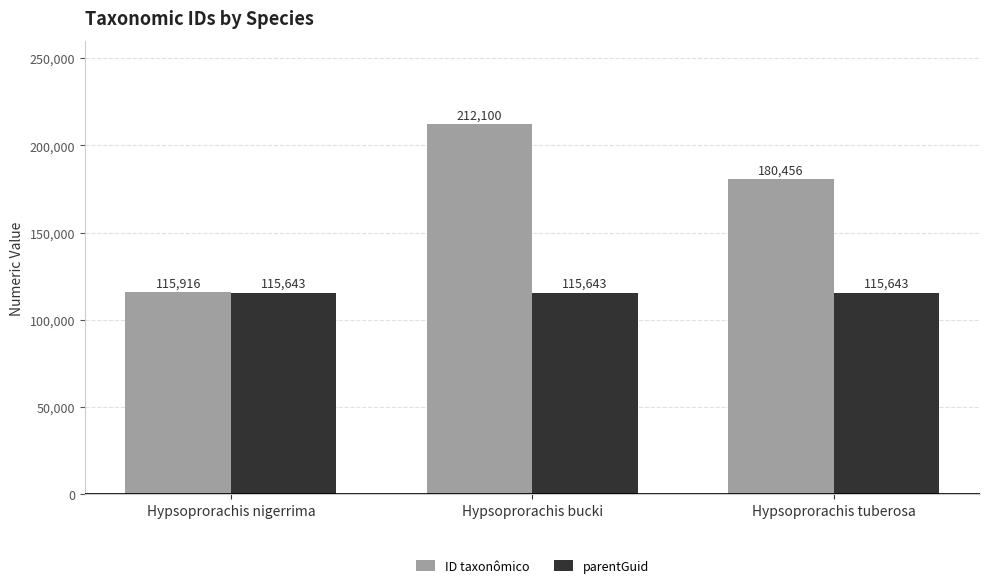

Reading left to right, extract all data points from this chart.

ID taxonômico: 115916	212100	180456
parentGuid: 115643	115643	115643